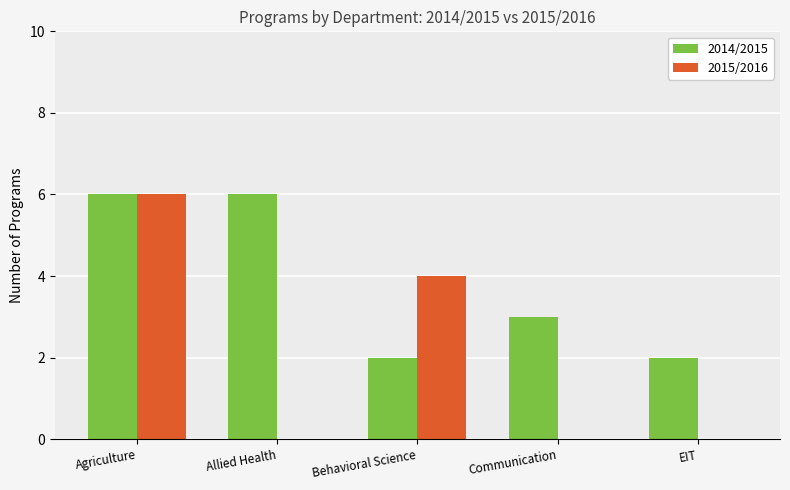

What is the maximum value for 2015/2016?

6